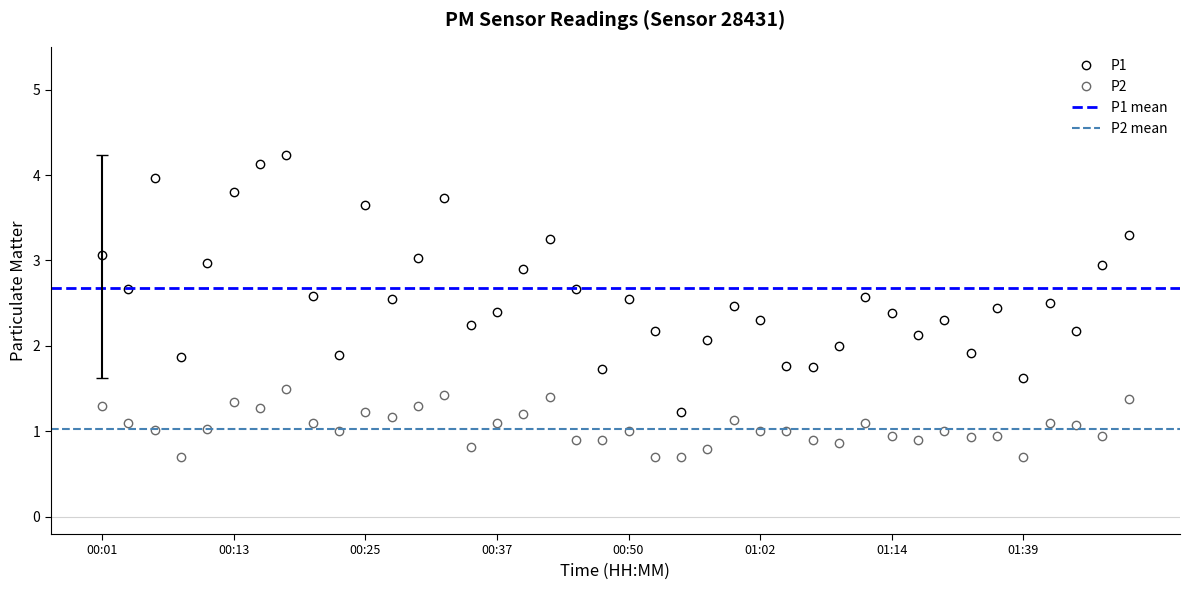

True or false: P2 has a value of 1.1 at 00:03.

True